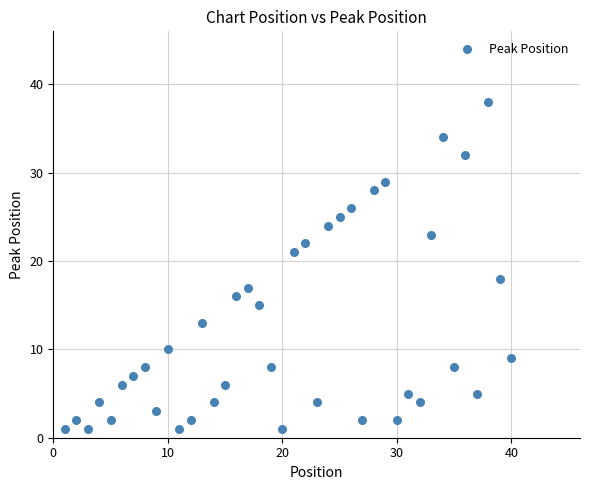

What Y value in the scatter plot is closest to 19?

18